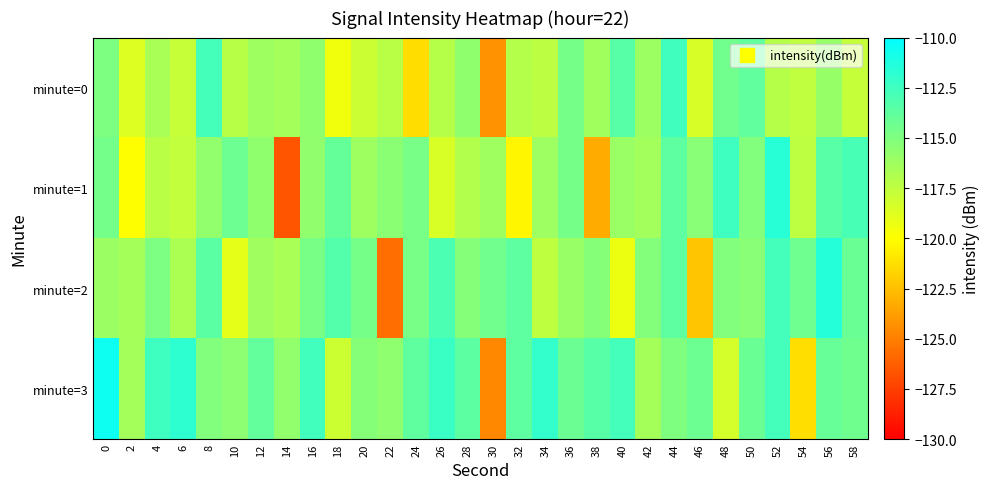

Reading right to left, list all the values displayed in this chart.

minute=0: 58=-117.8	56=-115.9	54=-117.5	52=-117.1	50=-113.9	48=-114.5	46=-118.5	44=-112.6	42=-116.2	40=-113.5	38=-116.4	36=-114.7	34=-117.4	32=-117.1	30=-124.3	28=-115.7	26=-117.2	24=-121.3	22=-117.3	20=-118.0	18=-119.5	16=-115.7	14=-116.5	12=-116.2	10=-117.2	8=-112.7	6=-117.8	4=-116.7	2=-118.7	0=-114.9
minute=1: 58=-112.9	56=-113.5	54=-117.5	52=-111.6	50=-115.2	48=-112.5	46=-115.4	44=-113.7	42=-116.4	40=-116.1	38=-123.3	36=-114.7	34=-116.2	32=-120.3	30=-116.3	28=-117.0	26=-118.5	24=-114.7	22=-115.5	20=-116.2	18=-114.0	16=-115.7	14=-126.6	12=-115.7	10=-114.3	8=-115.8	6=-117.7	4=-117.3	2=-120.0	0=-114.6
minute=2: 58=-114.2	56=-111.5	54=-114.4	52=-112.7	50=-115.4	48=-115.1	46=-122.3	44=-113.7	42=-115.2	40=-119.3	38=-115.3	36=-116.0	34=-117.5	32=-113.7	30=-114.5	28=-115.2	26=-113.0	24=-114.7	22=-125.6	20=-114.7	18=-113.3	16=-114.8	14=-116.7	12=-116.3	10=-119.0	8=-113.6	6=-116.8	4=-114.9	2=-116.5	0=-116.1
minute=3: 58=-114.4	56=-114.1	54=-121.3	52=-112.7	50=-114.2	48=-118.3	46=-114.3	44=-115.0	42=-116.5	40=-112.7	38=-113.5	36=-114.2	34=-112.0	32=-113.7	30=-124.6	28=-113.7	26=-112.3	24=-113.8	22=-115.7	20=-115.3	18=-118.0	16=-112.6	14=-115.8	12=-113.9	10=-115.5	8=-115.1	6=-111.9	4=-112.5	2=-116.5	0=-110.6